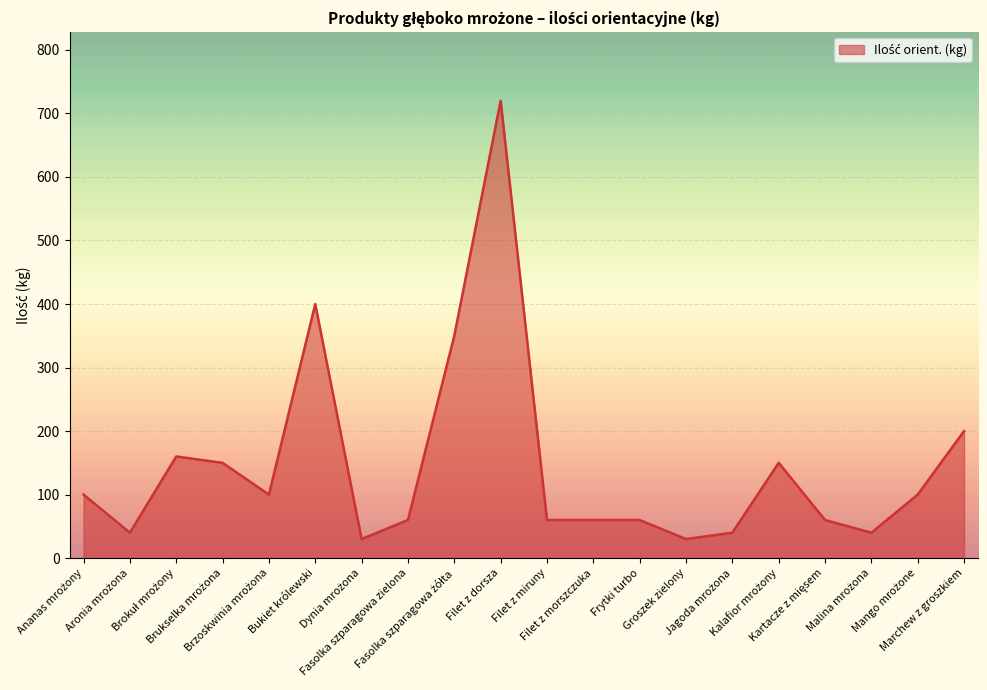

Reading left to right, list all the values displayed in this chart.

100	40	160	150	100	400	30	60	350	720	60	60	60	30	40	150	60	40	100	200